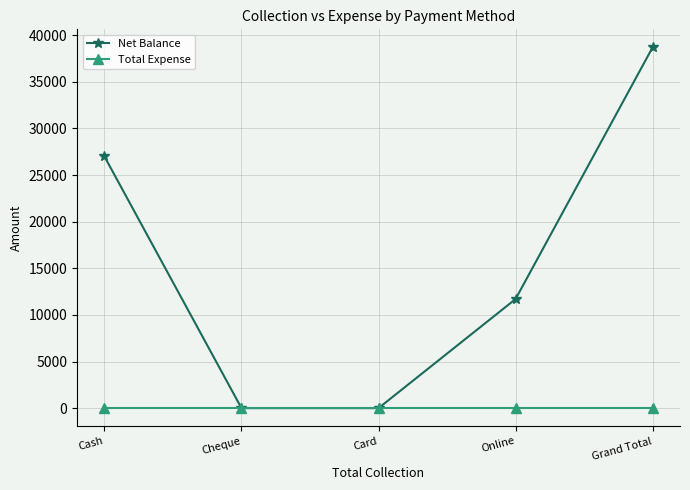

At which category is the sum across all series the highest?

Grand Total